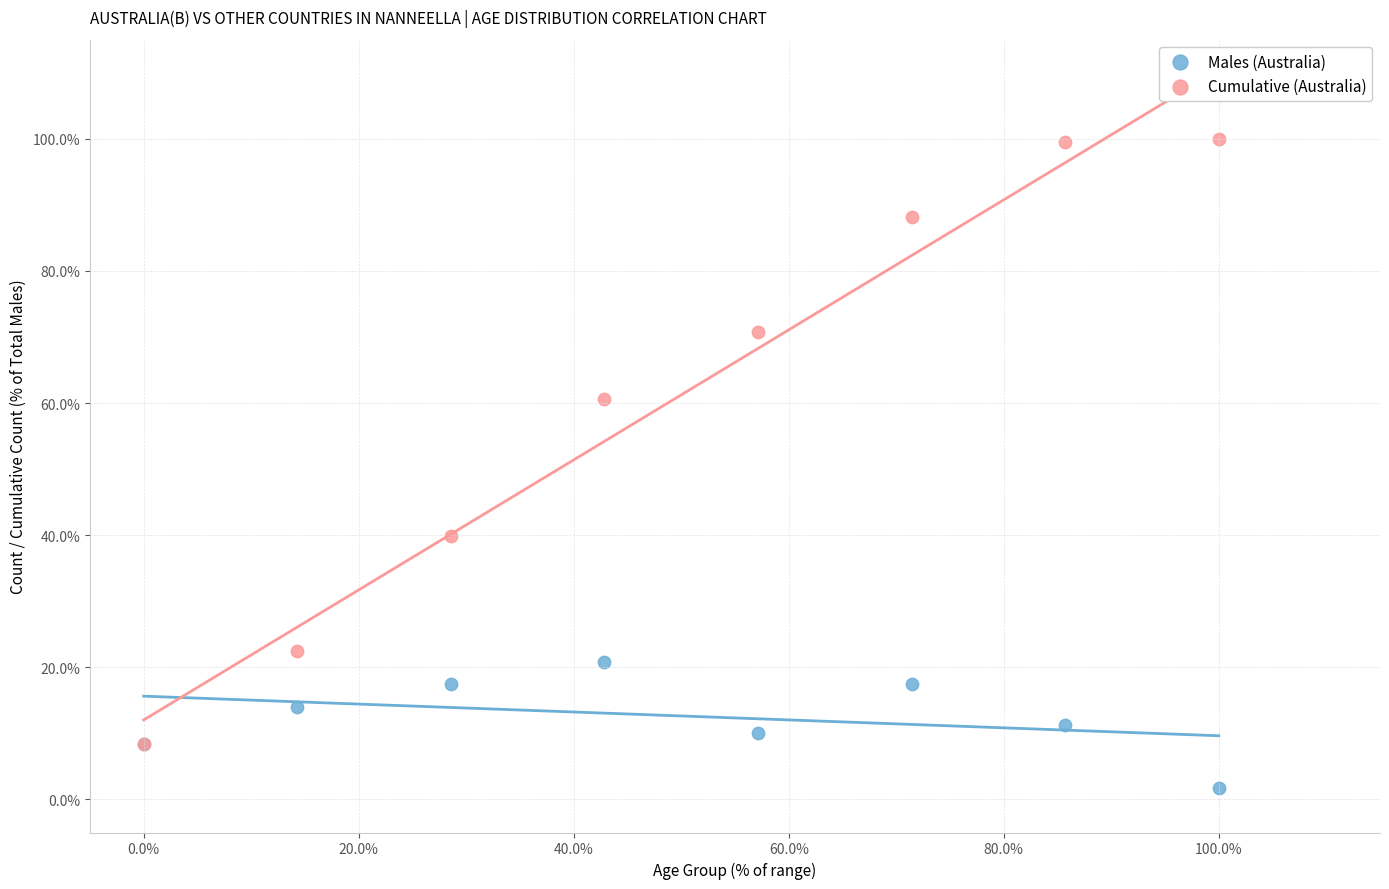

In the Cumulative (Australia) series, what Y value is closest to 54?

60.7